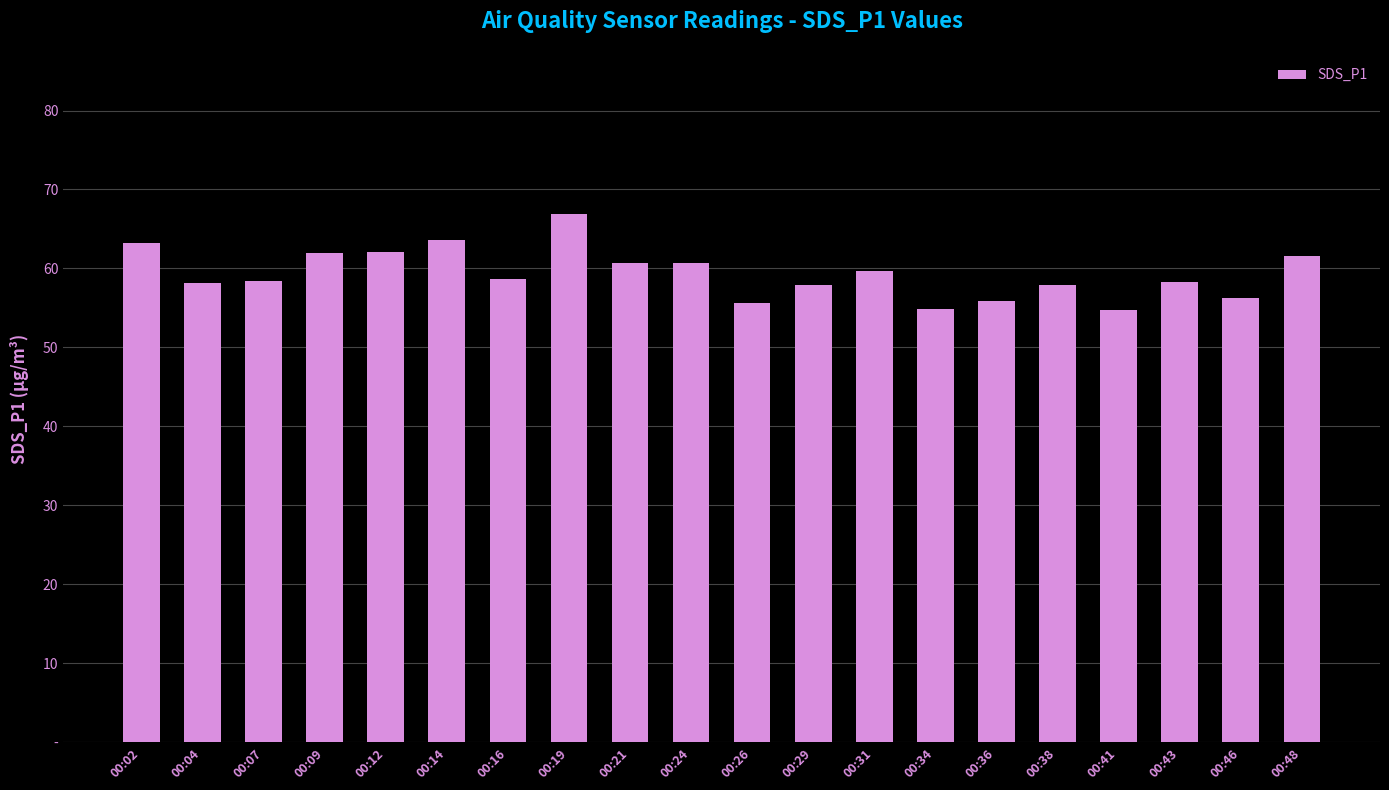

The value at 00:46 is 56.2. True or false?

True